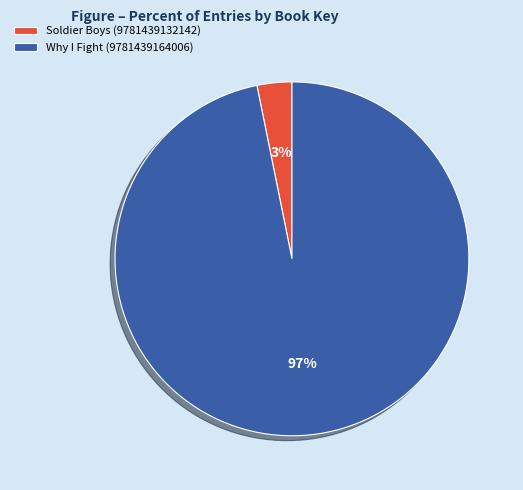

The Soldier Boys (9781439132142) slice represents 3% of the pie. True or false?

True